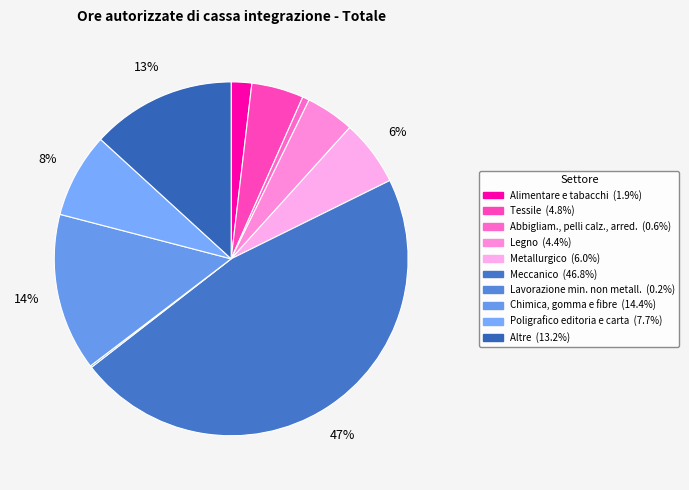

What percentage do Lavorazione min. non metall. and Chimica, gomma e fibre together represent?

14.6%